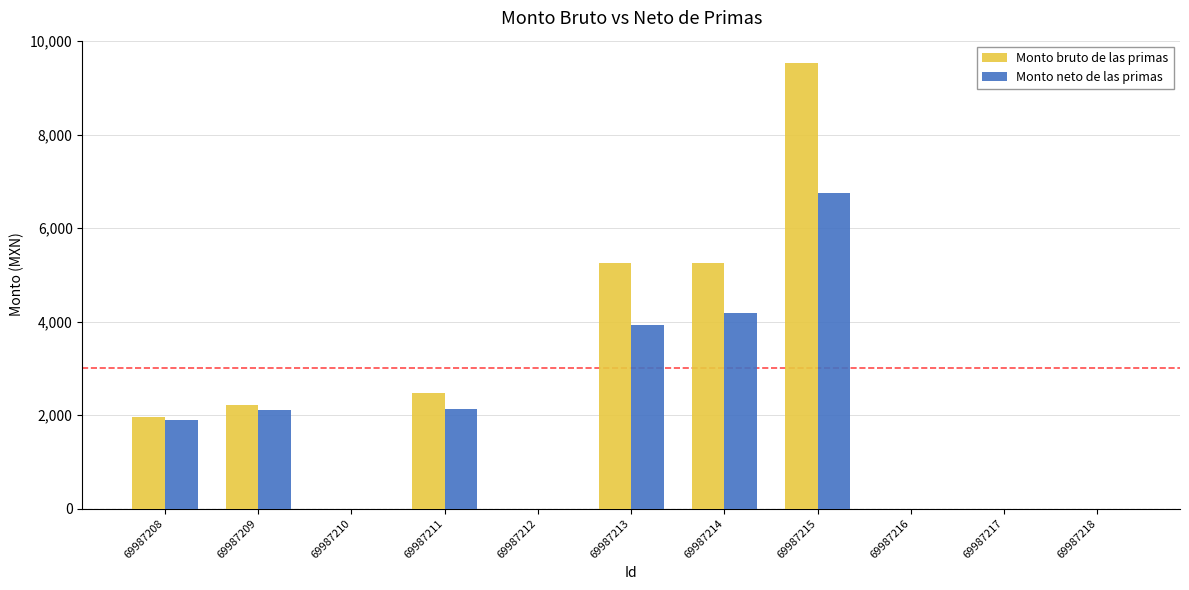

How many groups of bars are there?

11